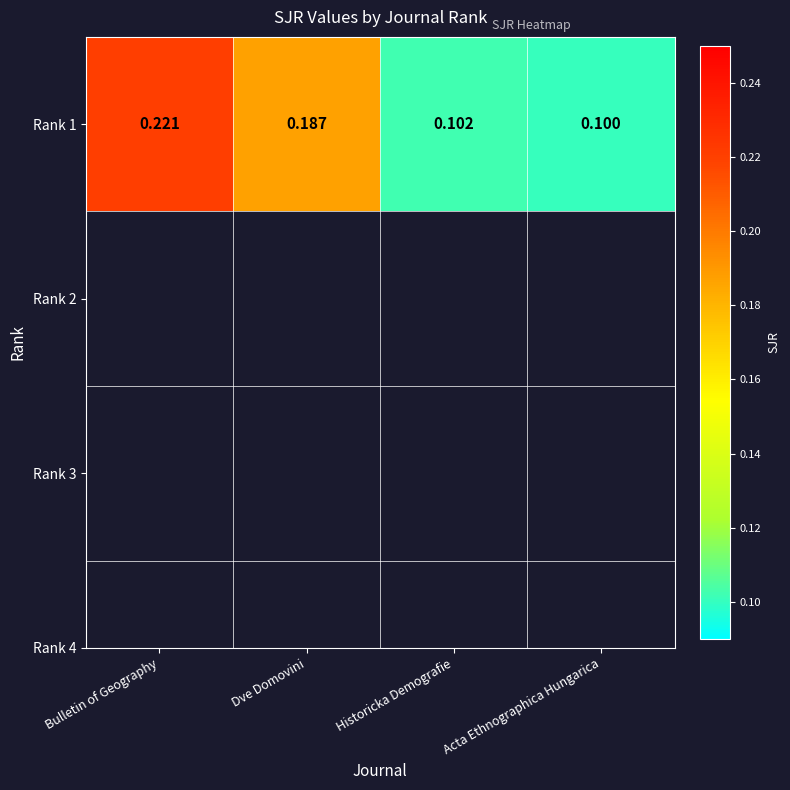

What is the difference between the second highest and second lowest values?

0.1